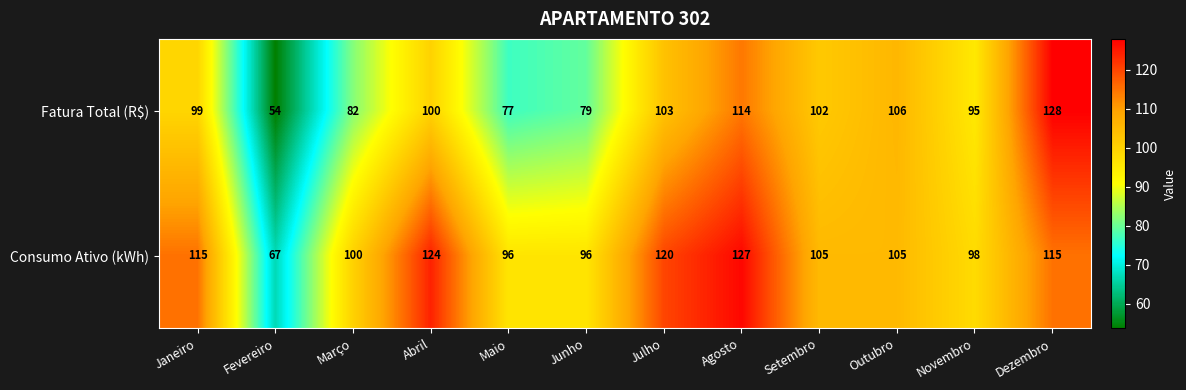

Count the number of categories in the chart.

12